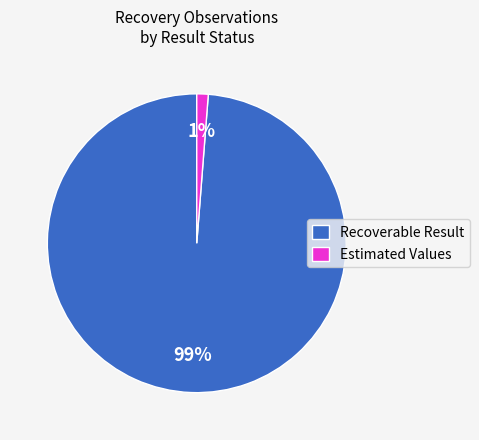

Which has a higher value, Estimated Values or Recoverable Result?

Recoverable Result